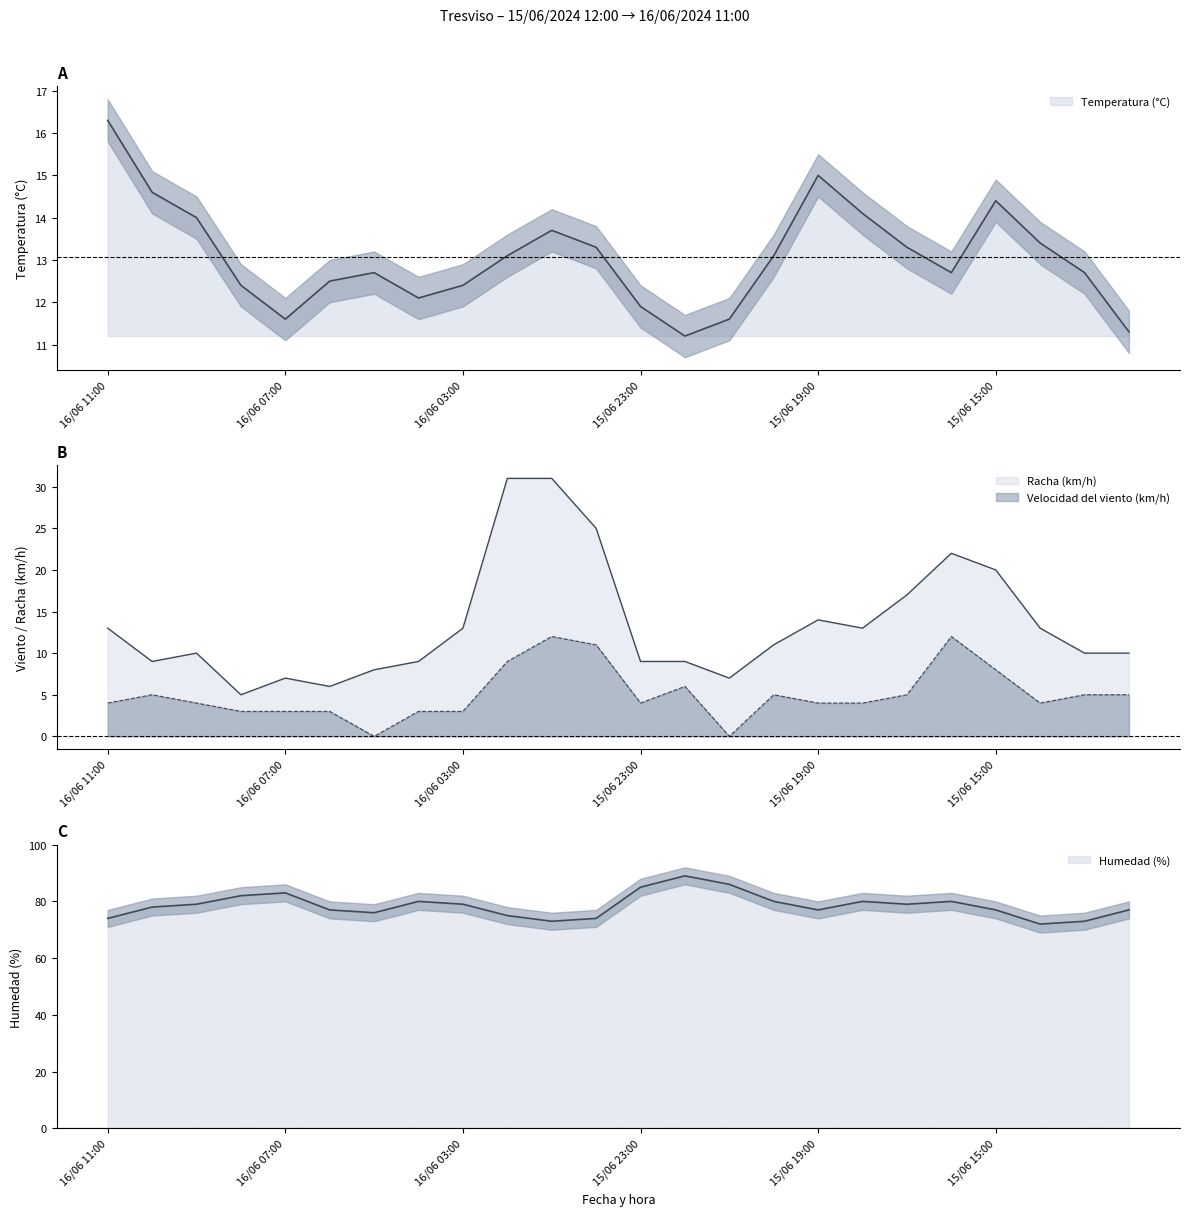

Where is the first local maximum for Humedad (%)?

16/06 07:00